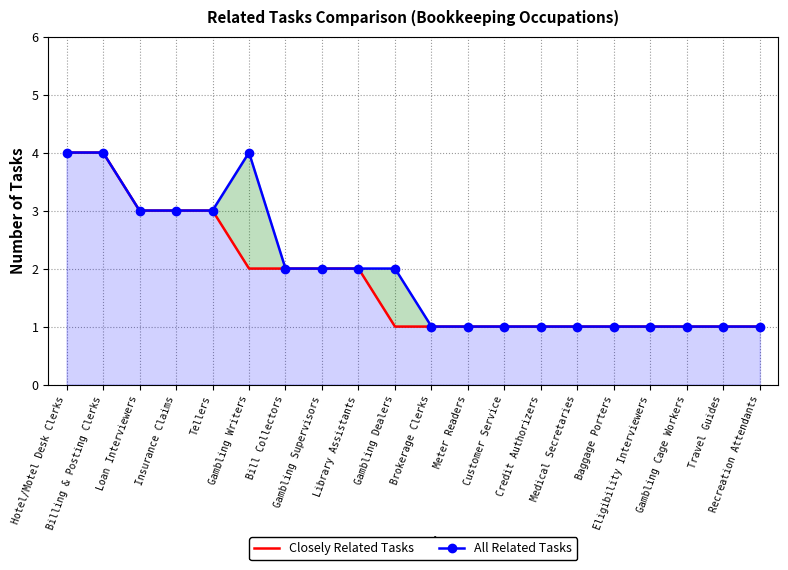

How many values in the All Related Tasks series exceed 2?

6